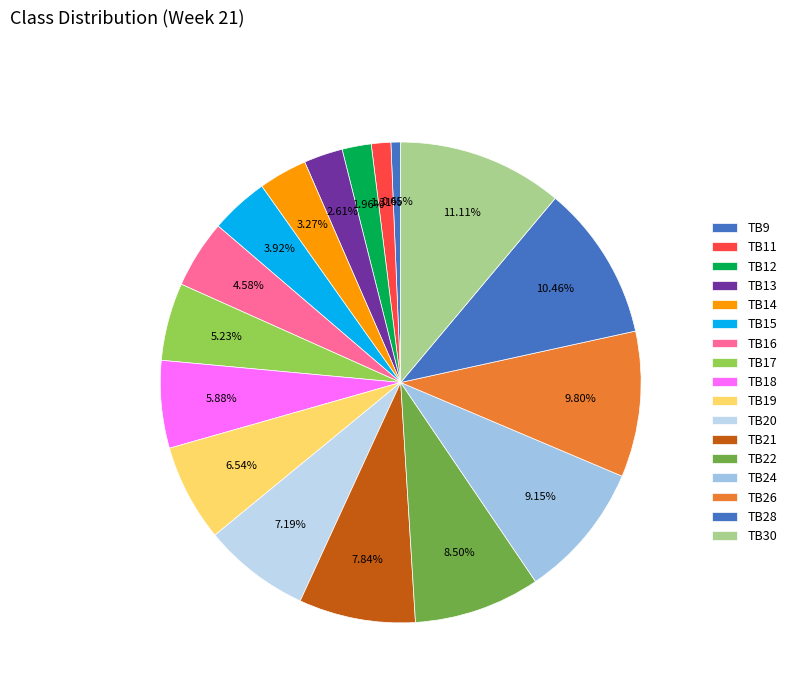

Count the number of slices in the pie.

17